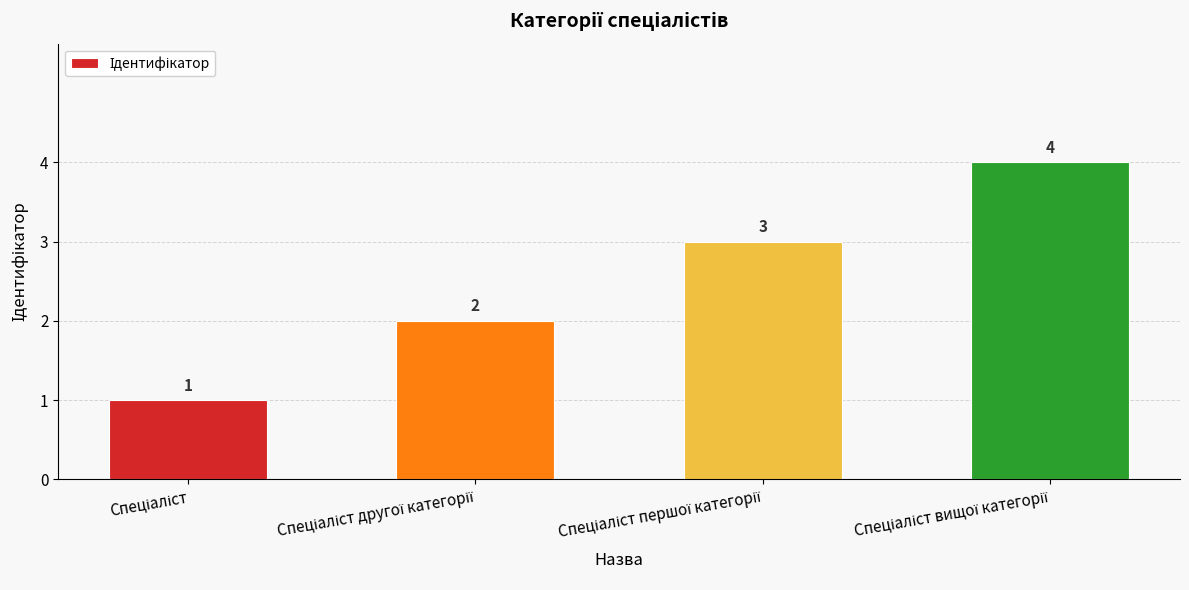

Does the chart contain any negative values?

No